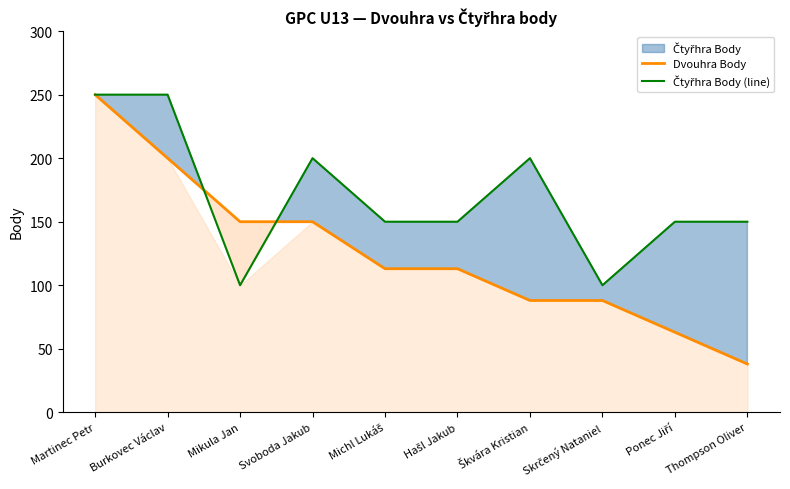

What is the label of the 1st point from the right?

Thompson Oliver